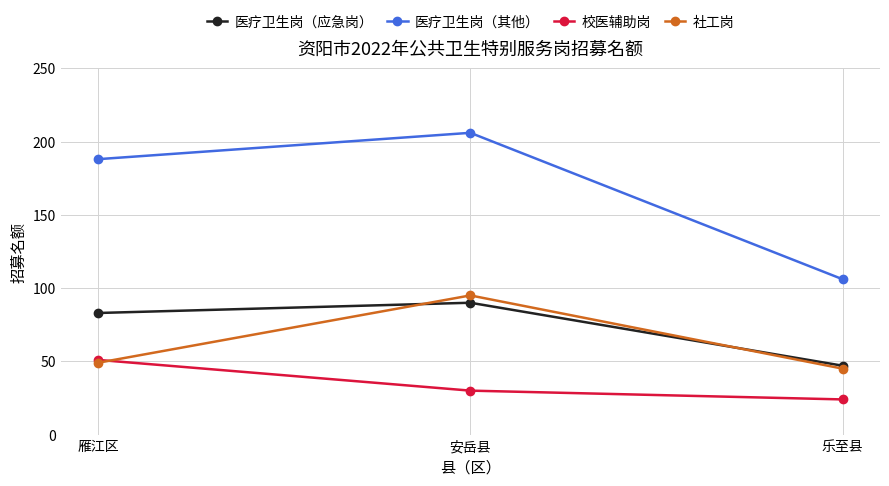

What position from the right is 雁江区?

3